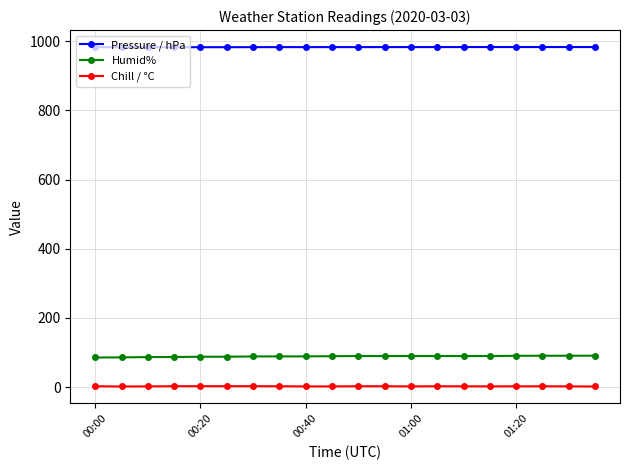

What is the lowest value of the Humid% series?

85.8